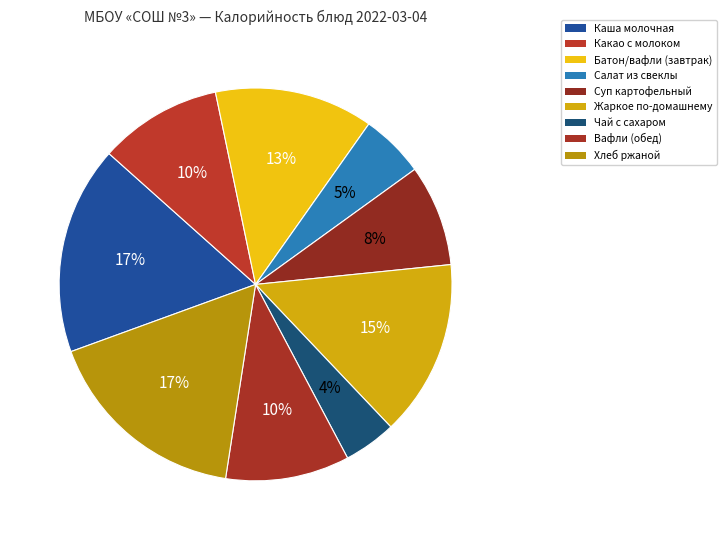

How many segments does this pie chart have?

9